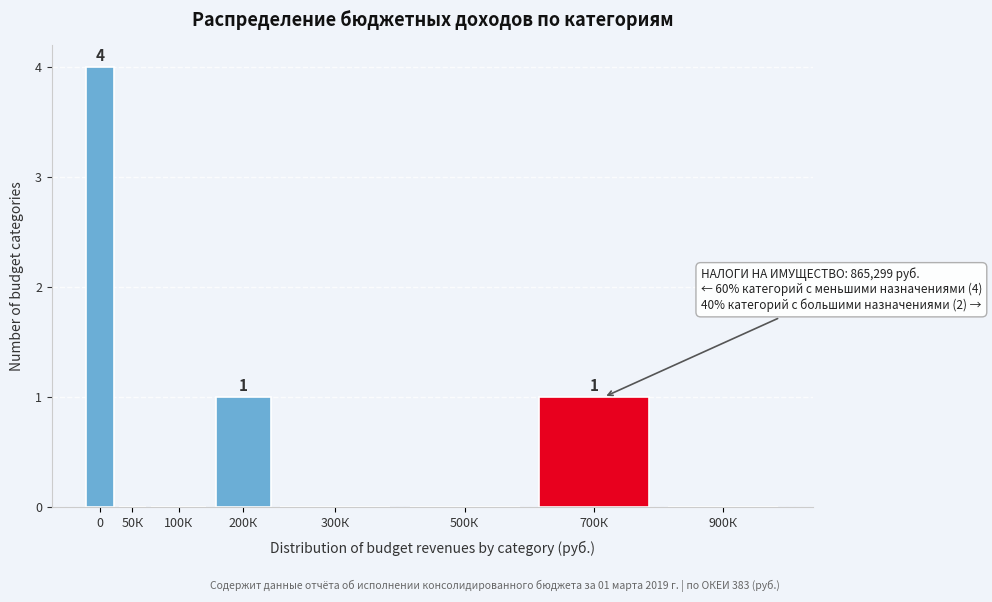

Reading right to left, extract all data points from this chart.

900К=0	700К=1	500К=0	300К=0	200К=1	100К=0	50К=0	0=4